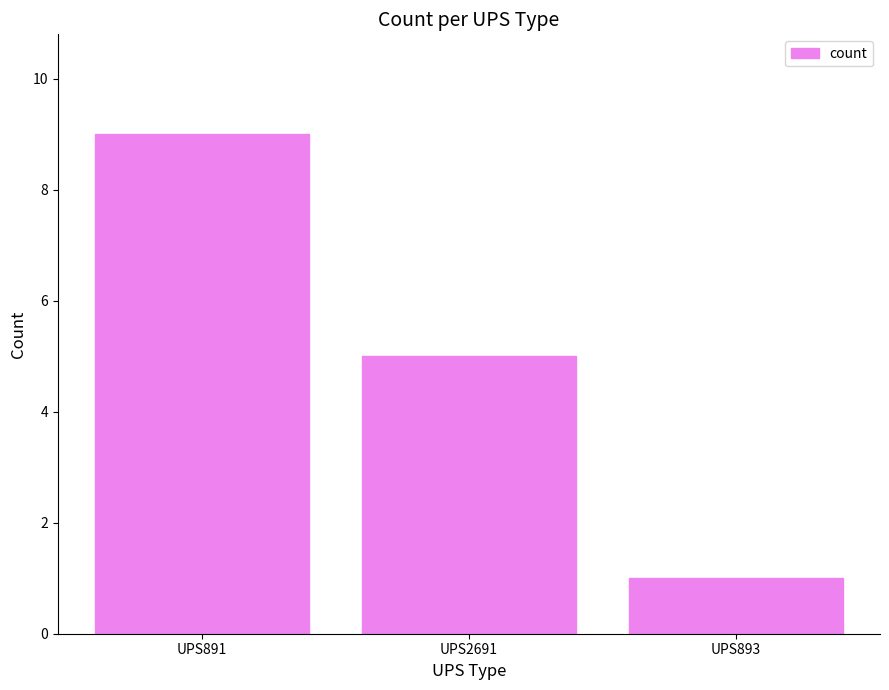

What is the greatest value displayed?

9